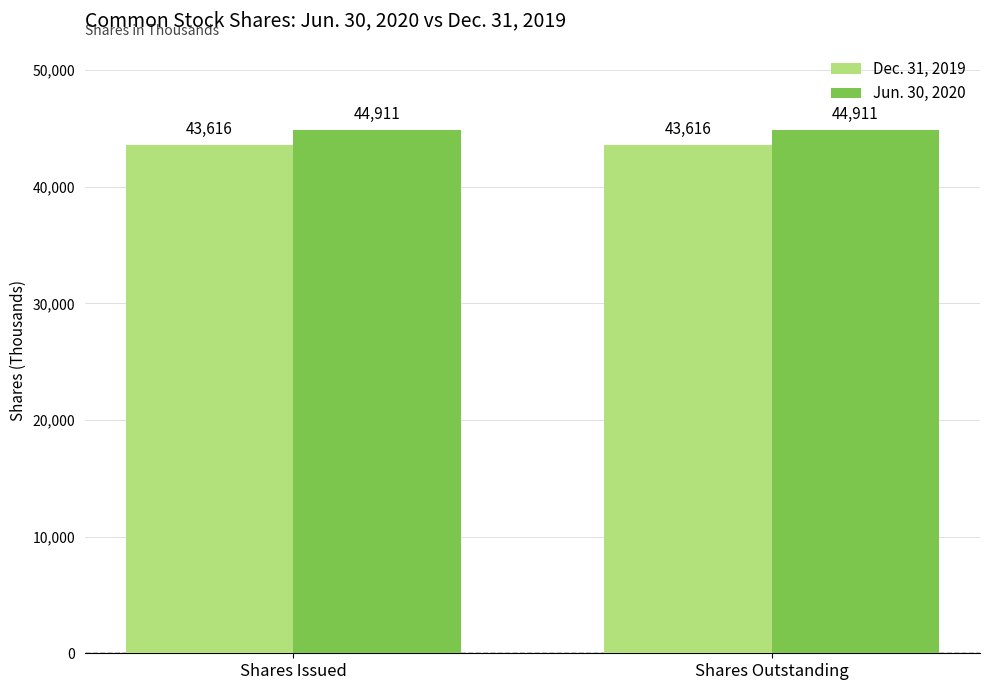

What is the minimum value for Jun. 30, 2020?

44911